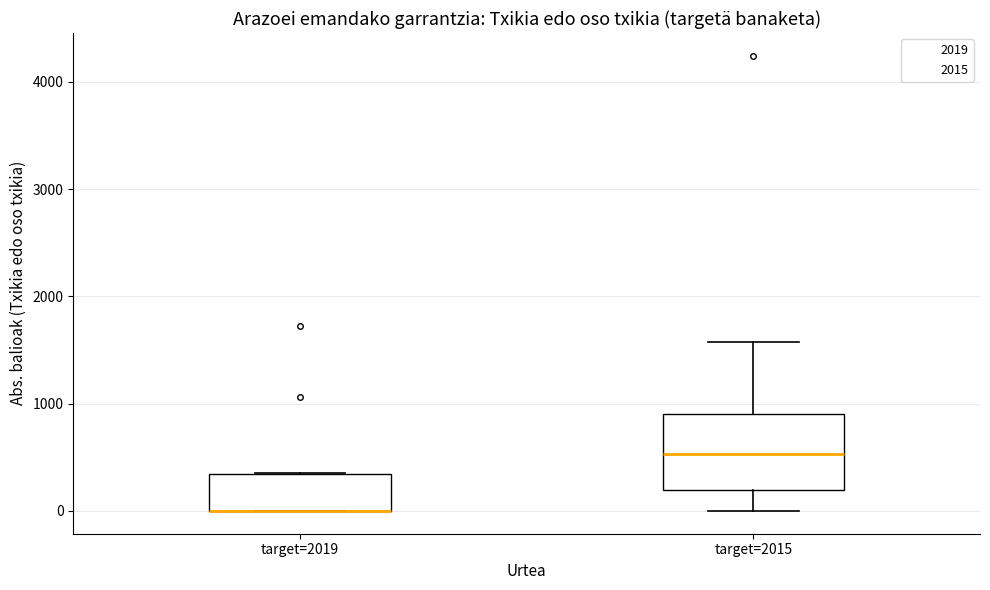

Reading left to right, read every box against the y-axis: the position of its median line, the range the box covers, and the ends of its whiskers. The values are not printed on the chart, so give them approximately, as read against the axis.

target=2019: median 0 (drawn on the box's lower edge), box 0 to 300, whiskers 0 to 400
target=2015: median 500, box 200 to 900, whiskers 0 to 1600